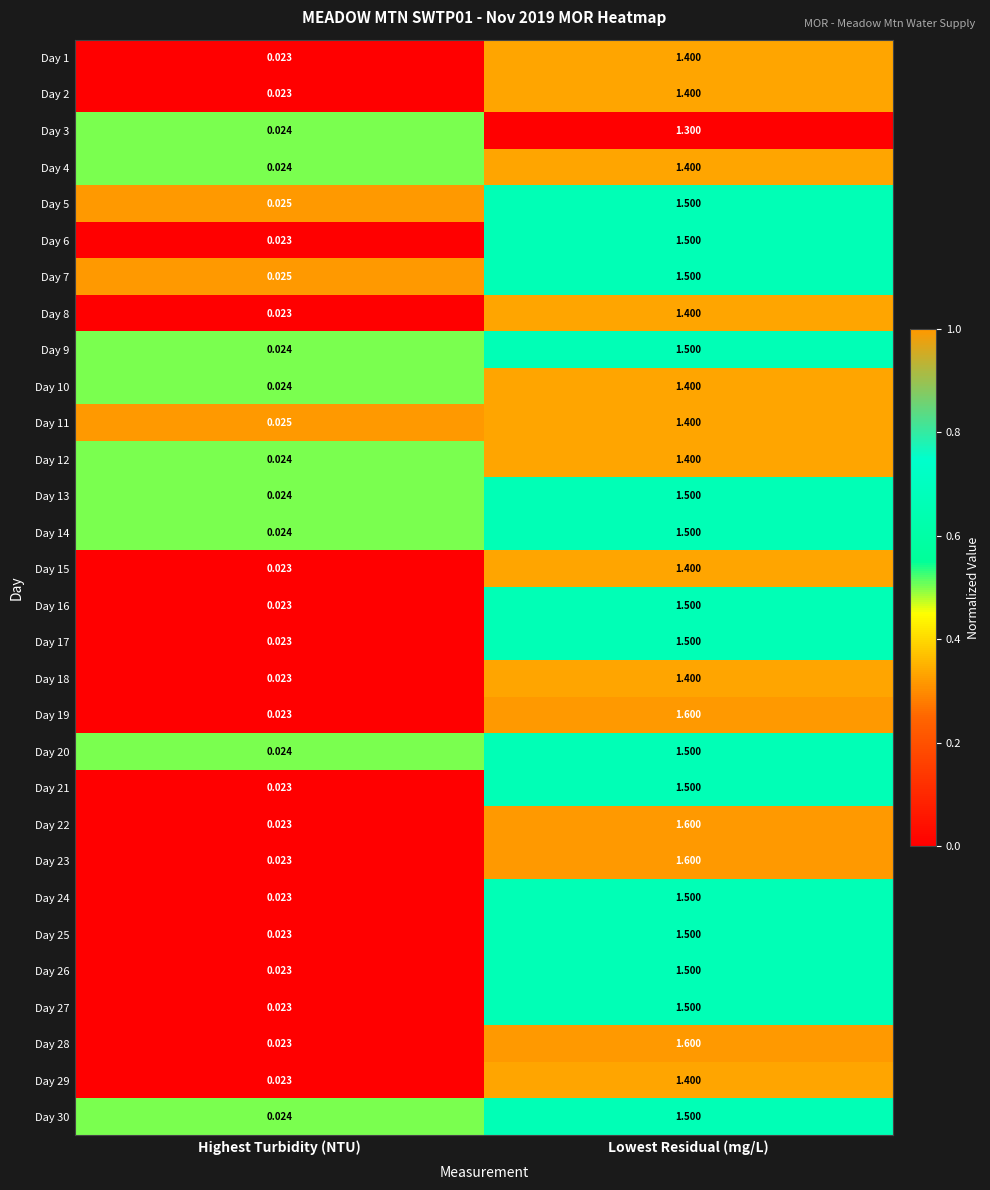

Is the value of Day 11 at Highest Turbidity (NTU) greater than the value of Day 10 at Highest Turbidity (NTU)?

Yes